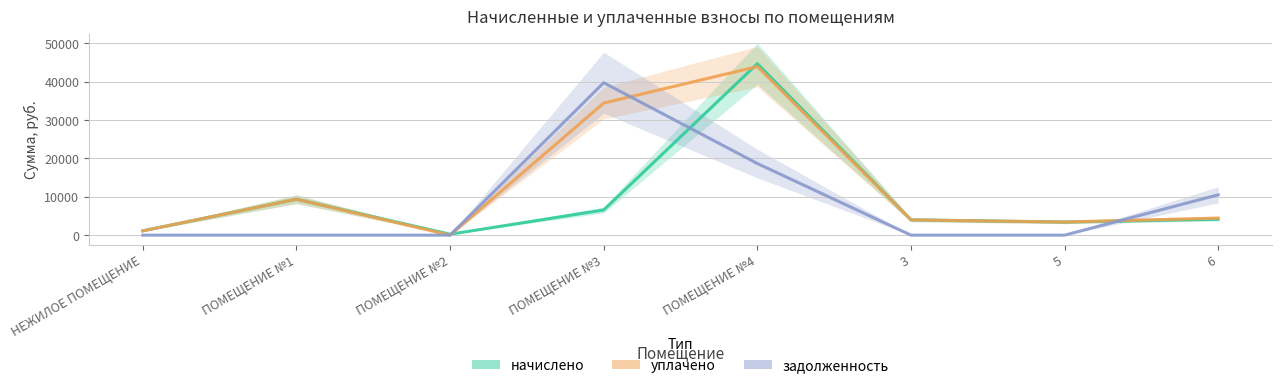

How many values in уплачено are above zero?

7